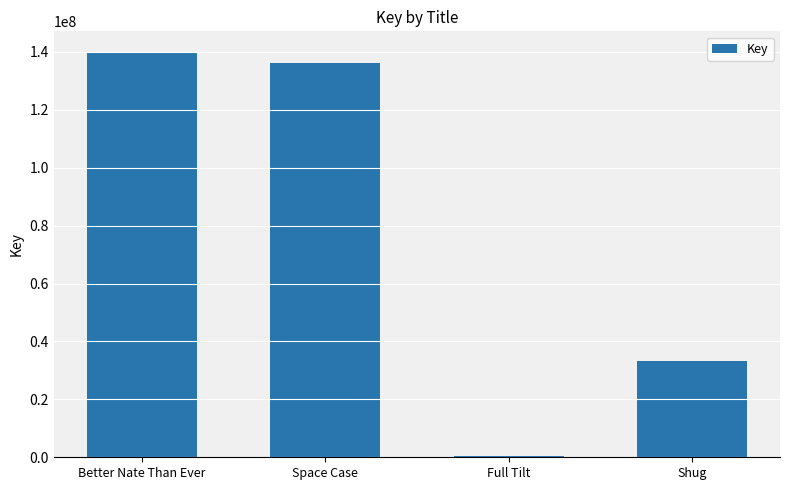

At which label does the data first exceed 136319459?

Better Nate Than Ever